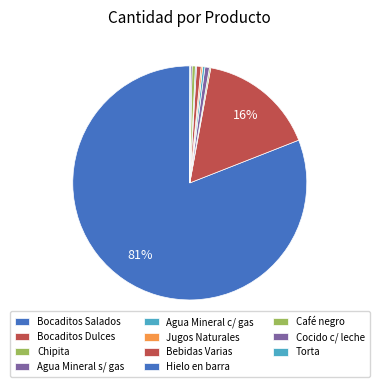

What is the change in value from Chipita to Agua Mineral s/ gas?

+138